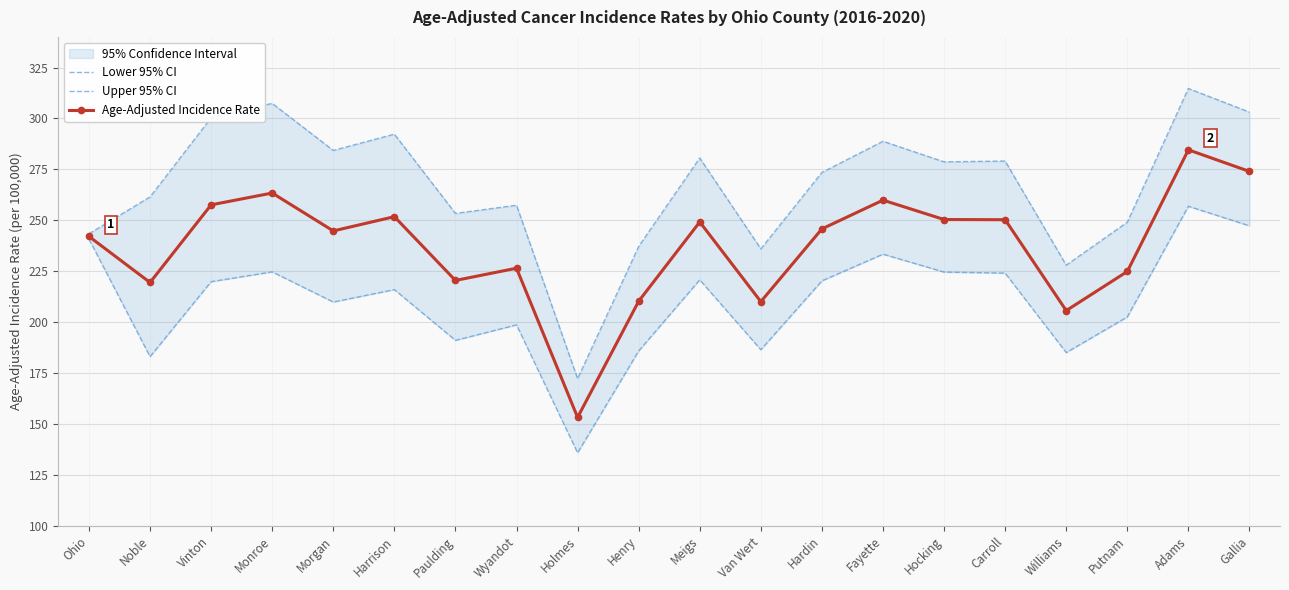

The Age-Adjusted Incidence Rate series shows 331.4 at Wyandot. True or false?

False